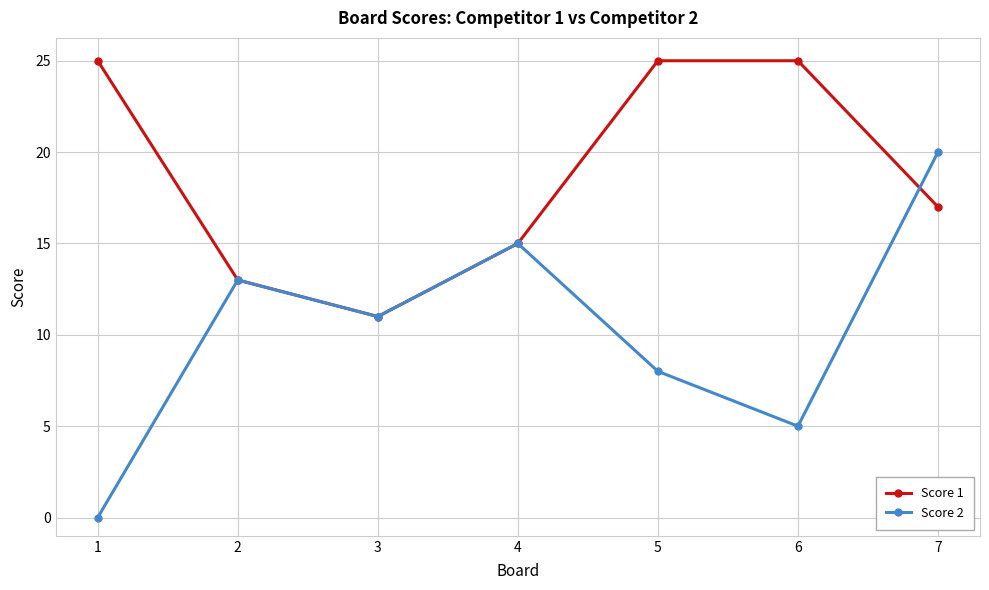

What is the difference between the second highest and second lowest values in the Score 2 series?

10